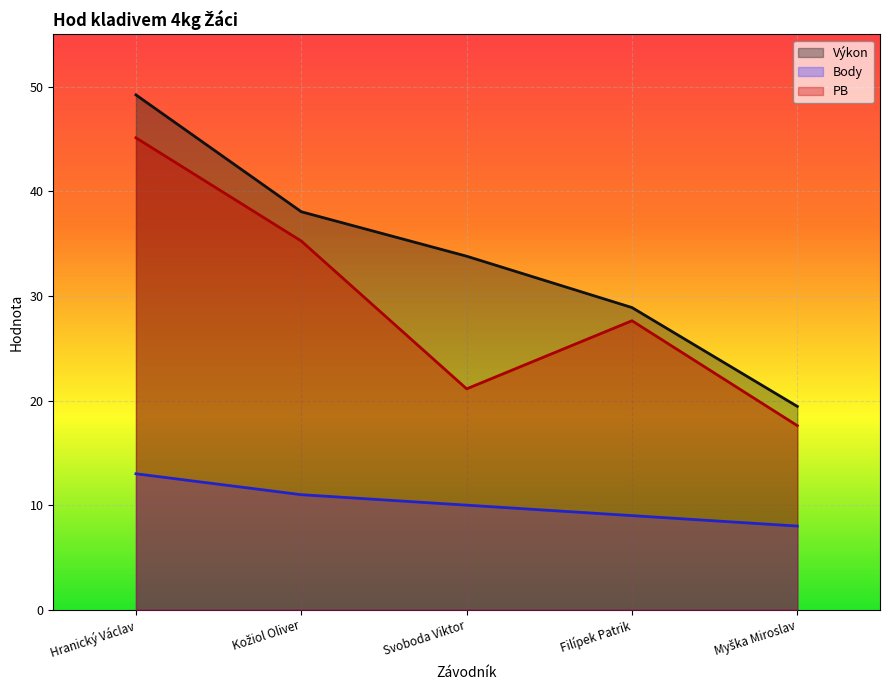

What position from the left is Kožiol Oliver?

2